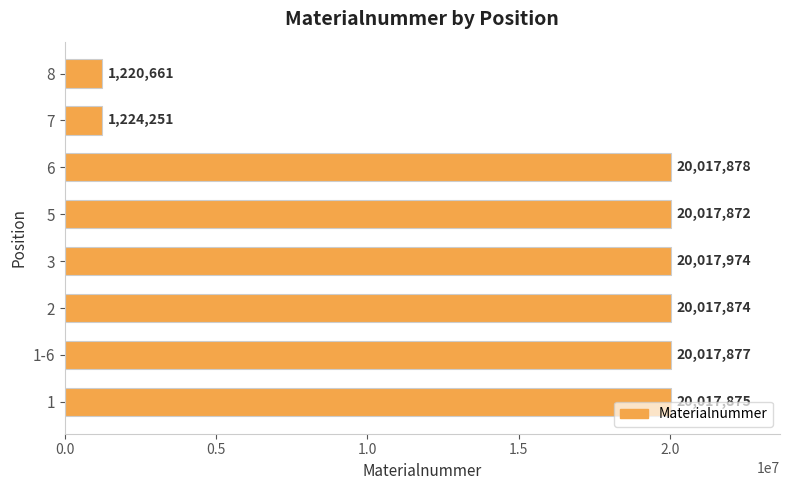

Does the chart contain stacked bars?

No